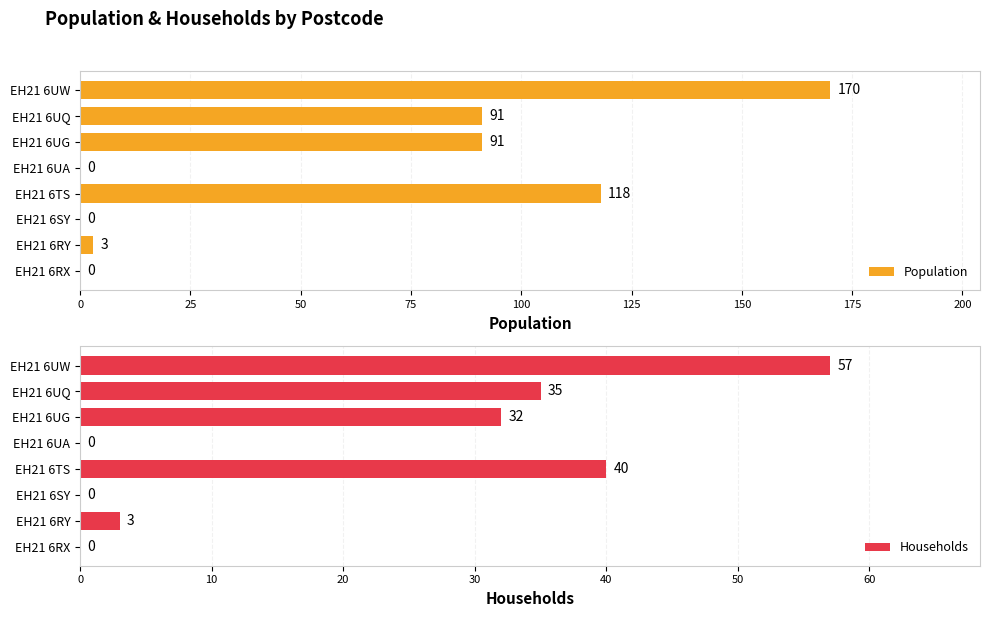

Are the bars horizontal?

Yes